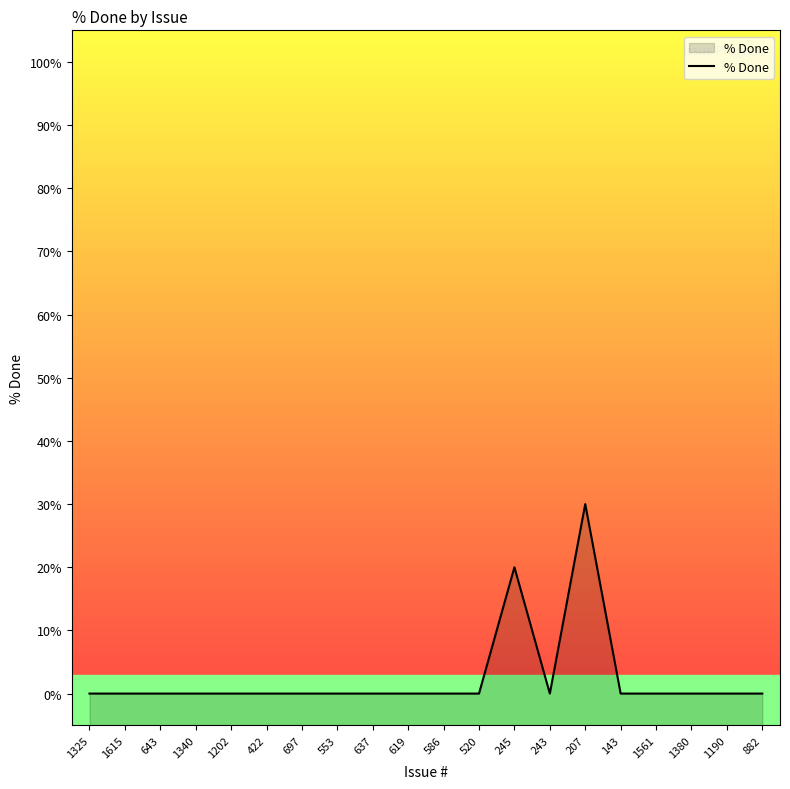

How many distinct data groups are displayed?

1